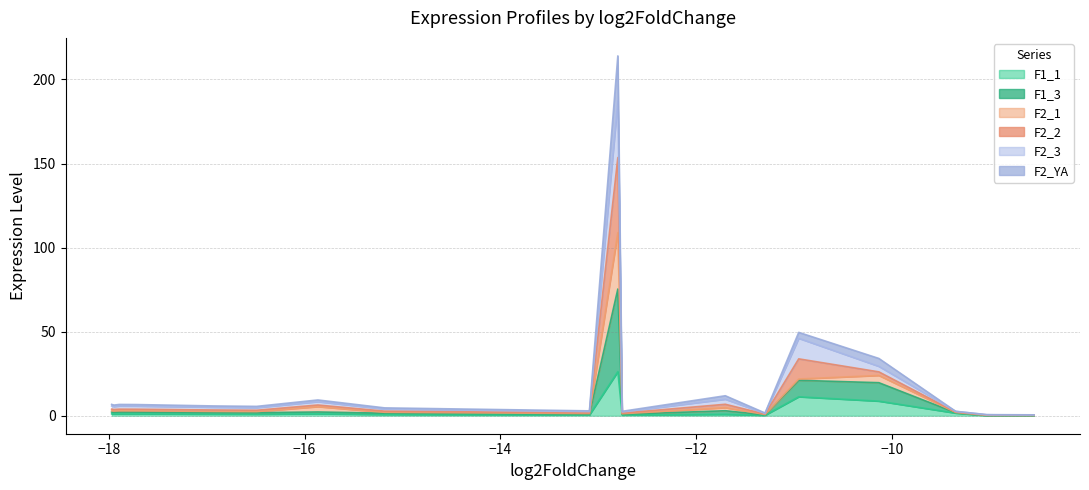

At which category does F2_2 reach its first local valley?

−18